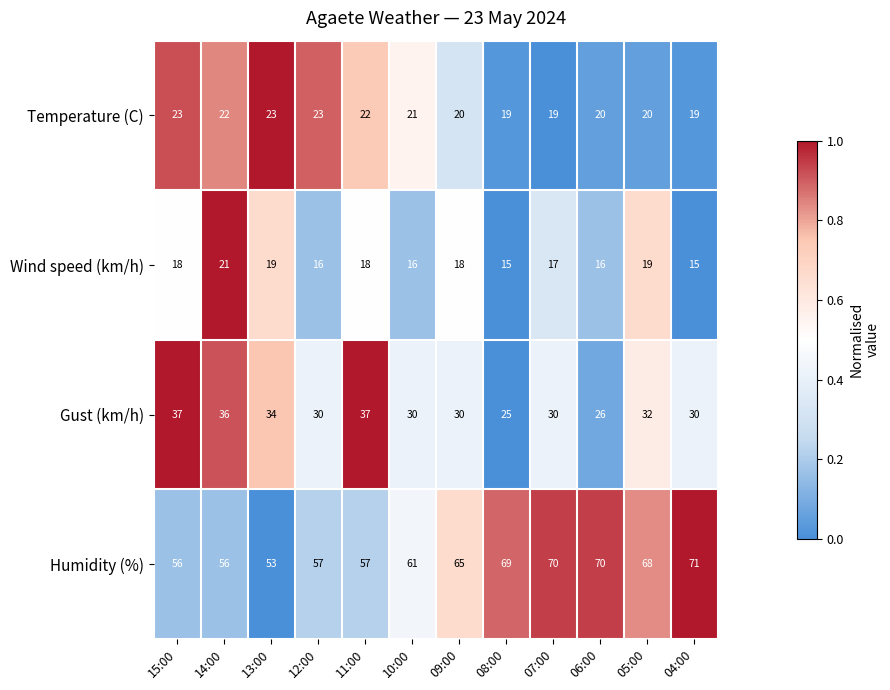

Which series has the largest range (max minus min)?

Humidity (%)